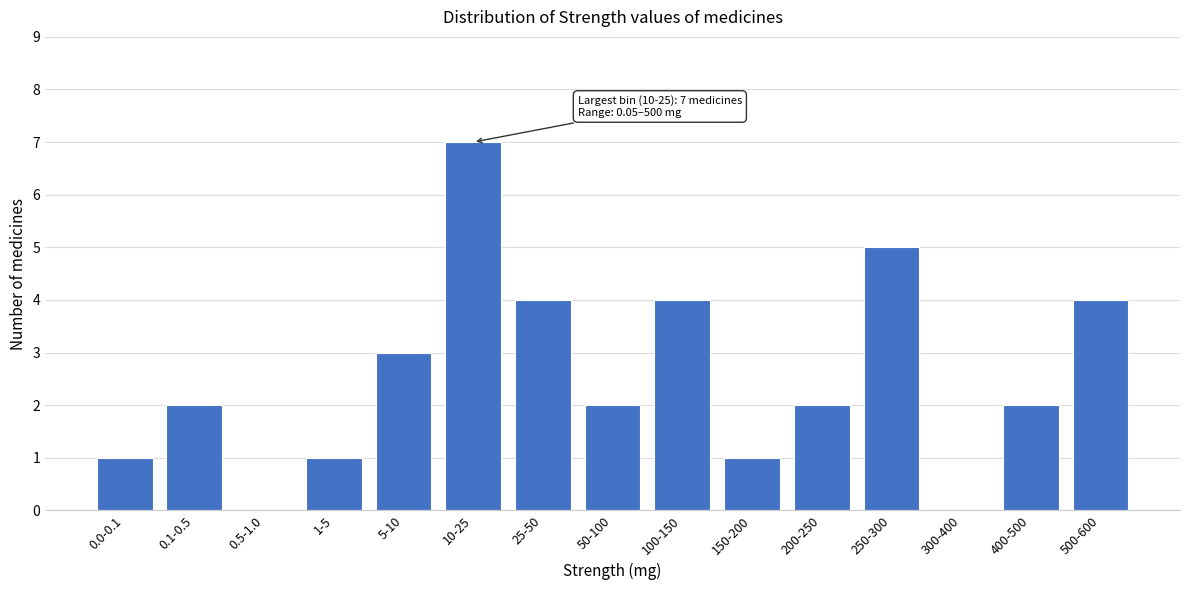

Reading left to right, what are all the values shown in this chart?

0.0-0.1=1	0.1-0.5=2	0.5-1.0=0	1-5=1	5-10=3	10-25=7	25-50=4	50-100=2	100-150=4	150-200=1	200-250=2	250-300=5	300-400=0	400-500=2	500-600=4